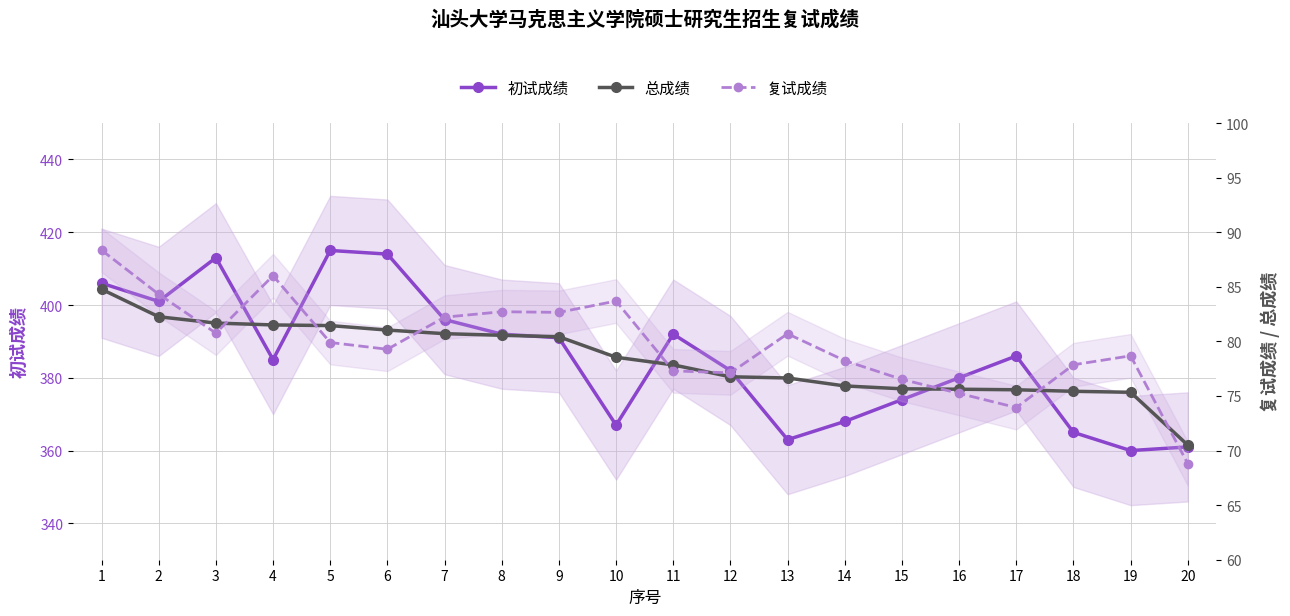

Is the value of 总成绩 at 6 greater than the value of 初试成绩 at 19?

No